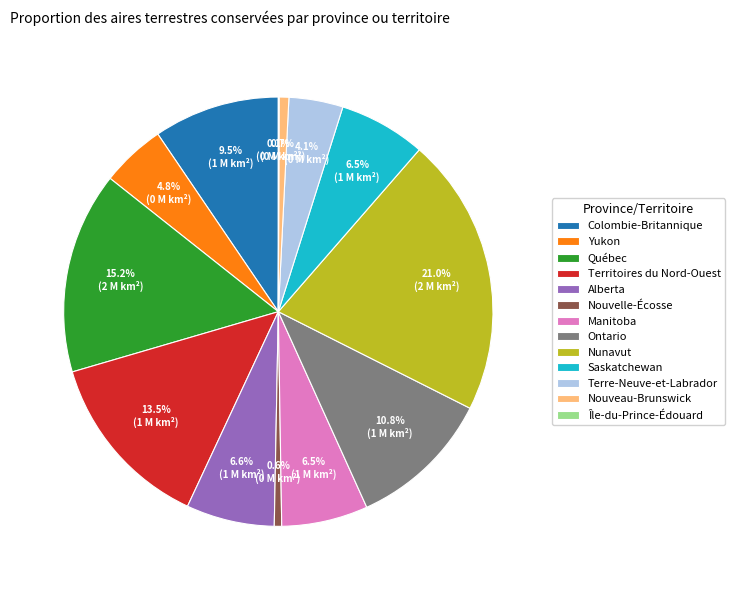

To the nearest percent, what percentage of the pie is Yukon?

5%